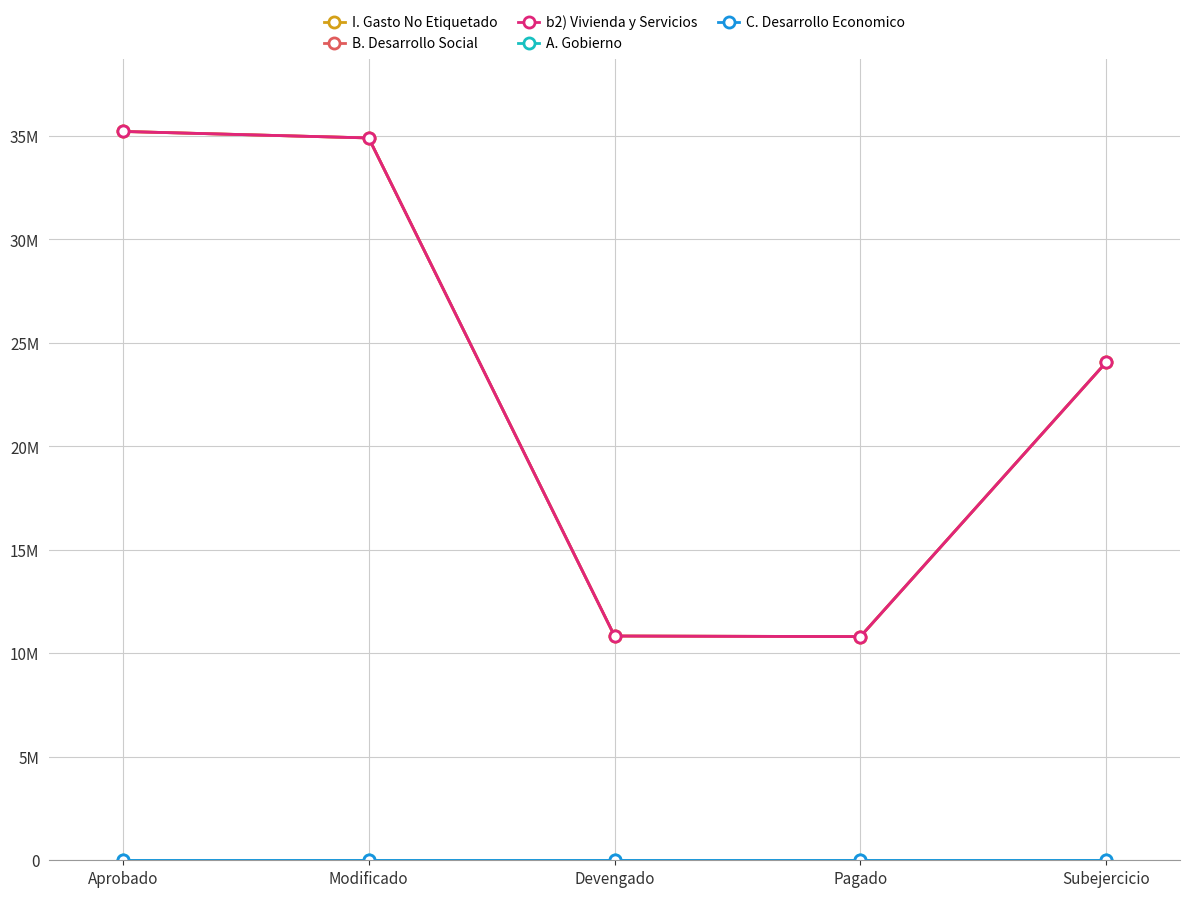

Reading left to right, transcribe all the data shown in this chart.

I. Gasto No Etiquetado: Aprobado=35220078.2	Modificado=34905784.9	Devengado=10837306.7	Pagado=10809376.0	Subejercicio=24068478.2
B. Desarrollo Social: Aprobado=35220078.2	Modificado=34905784.9	Devengado=10837306.7	Pagado=10809376.0	Subejercicio=24068478.2
b2) Vivienda y Servicios: Aprobado=35220078.2	Modificado=34905784.9	Devengado=10837306.7	Pagado=10809376.0	Subejercicio=24068478.2
A. Gobierno: Aprobado=0.0	Modificado=0.0	Devengado=0.0	Pagado=0.0	Subejercicio=0.0
C. Desarrollo Economico: Aprobado=0.0	Modificado=0.0	Devengado=0.0	Pagado=0.0	Subejercicio=0.0